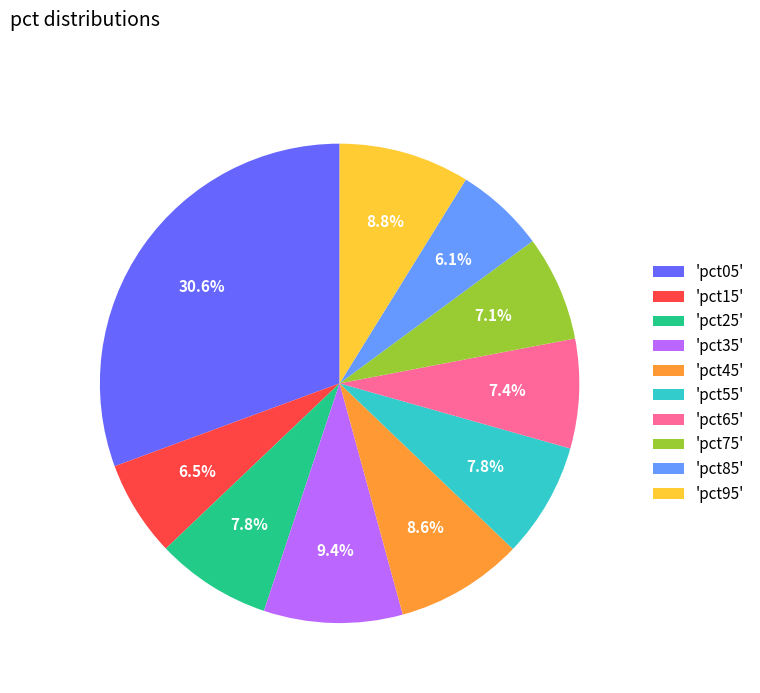

What percentage do 'pct65' and 'pct15' together represent?

13.9%